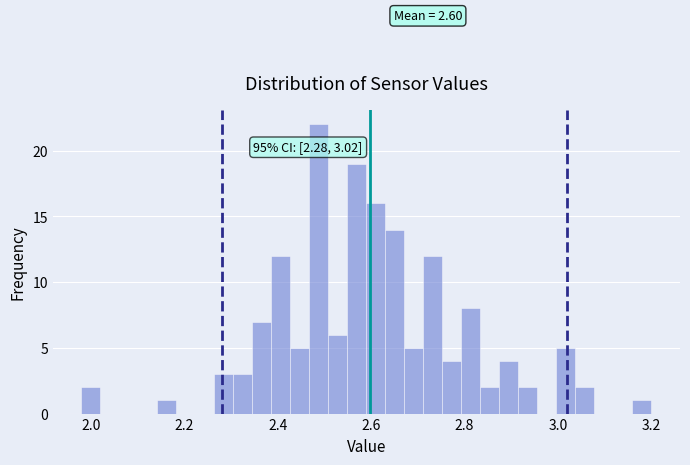

Read against the x-axis, roughly where is the centre of the tallest bar?

2.48